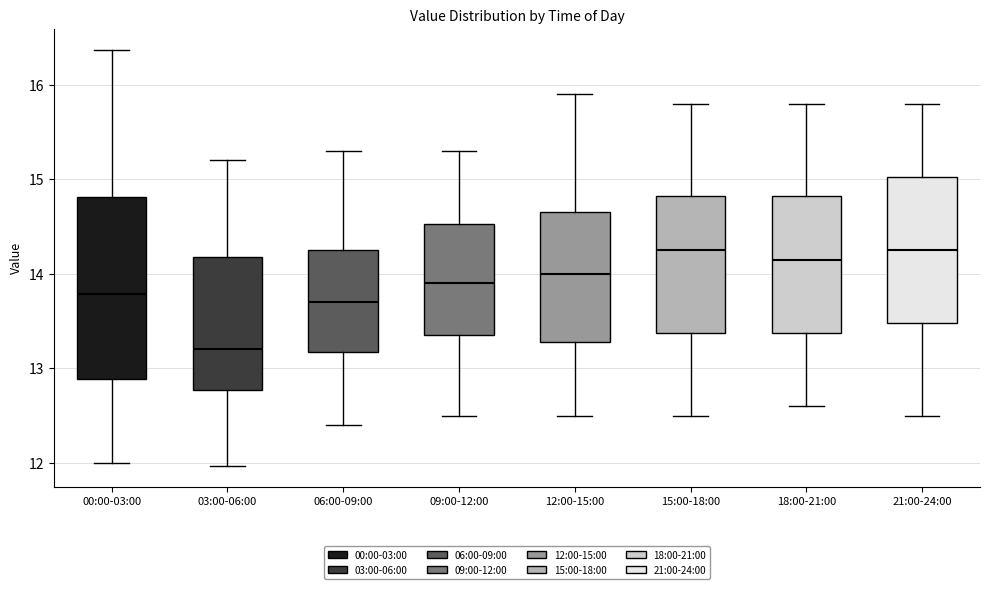

Reading left to right, read every box against the y-axis: the position of its median line, the range the box covers, and the ends of its whiskers. The values are not printed on the chart, so give them approximately, as read against the axis.

00:00-03:00: median 13.8, box 12.9 to 14.8, whiskers 12.0 to 16.4
03:00-06:00: median 13.2, box 12.8 to 14.2, whiskers 12.0 to 15.2
06:00-09:00: median 13.7, box 13.2 to 14.3, whiskers 12.4 to 15.3
09:00-12:00: median 13.9, box 13.4 to 14.5, whiskers 12.5 to 15.3
12:00-15:00: median 14.0, box 13.3 to 14.7, whiskers 12.5 to 15.9
15:00-18:00: median 14.3, box 13.4 to 14.8, whiskers 12.5 to 15.8
18:00-21:00: median 14.2, box 13.4 to 14.8, whiskers 12.6 to 15.8
21:00-24:00: median 14.3, box 13.5 to 15.0, whiskers 12.5 to 15.8